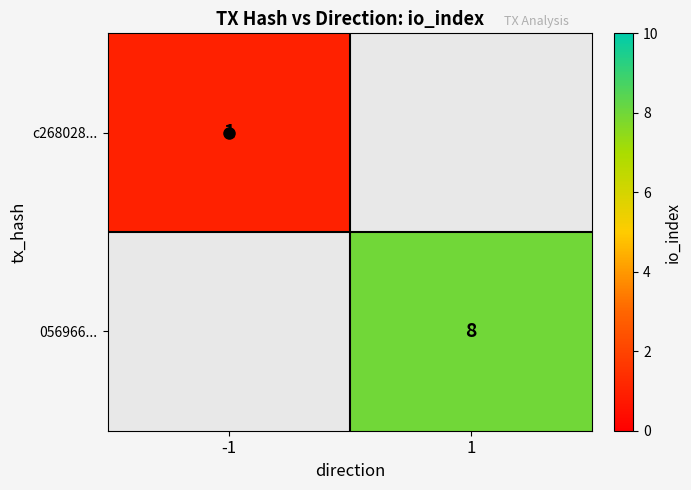

At how many categories does at least one series exceed 7?

1